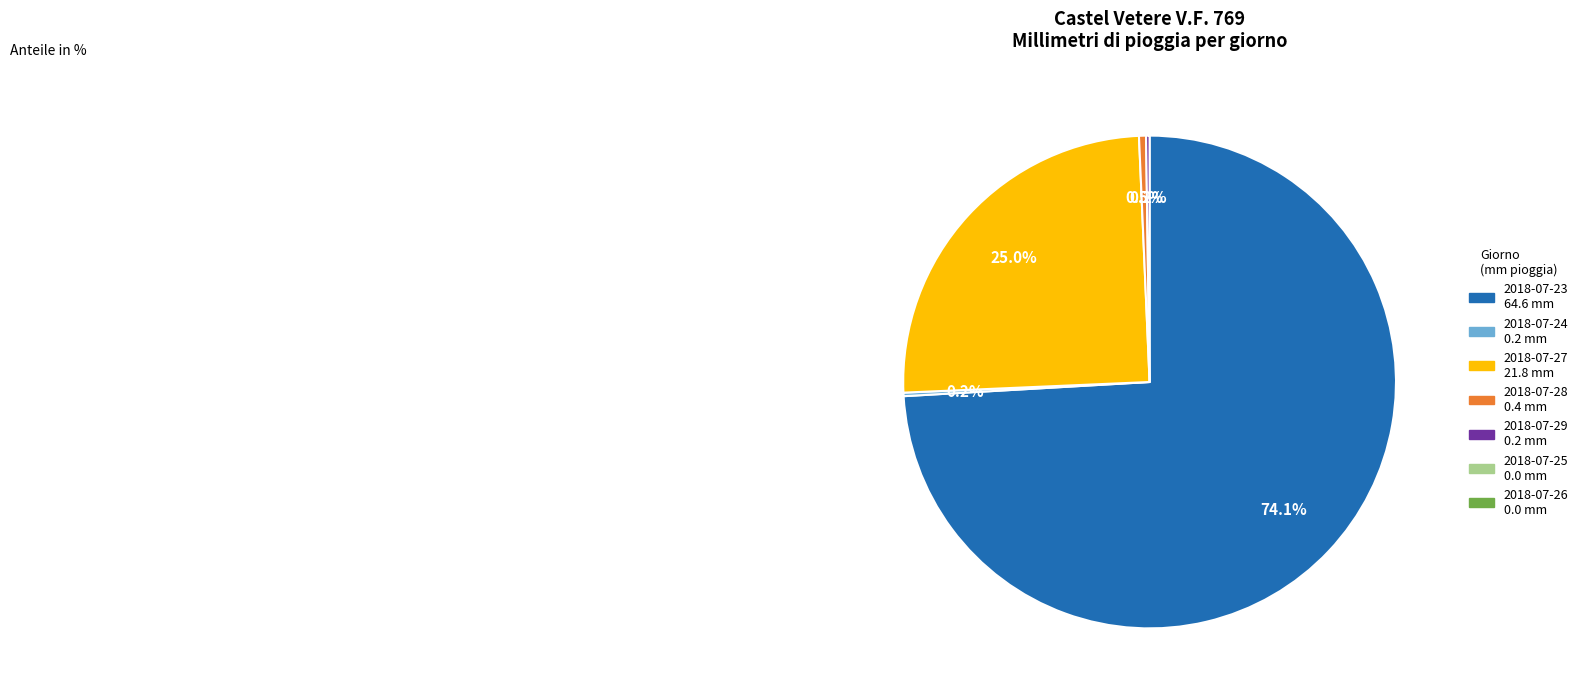

Does any single category account for the majority?

Yes